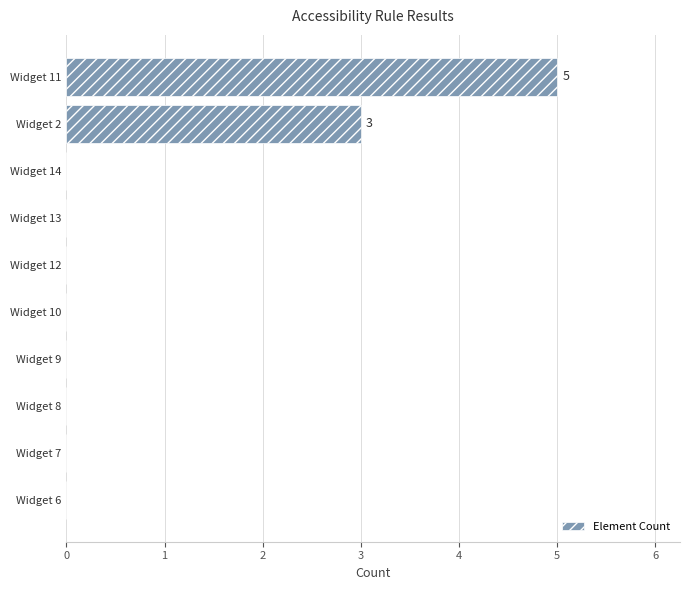

What is the maximum value shown in the chart?

5